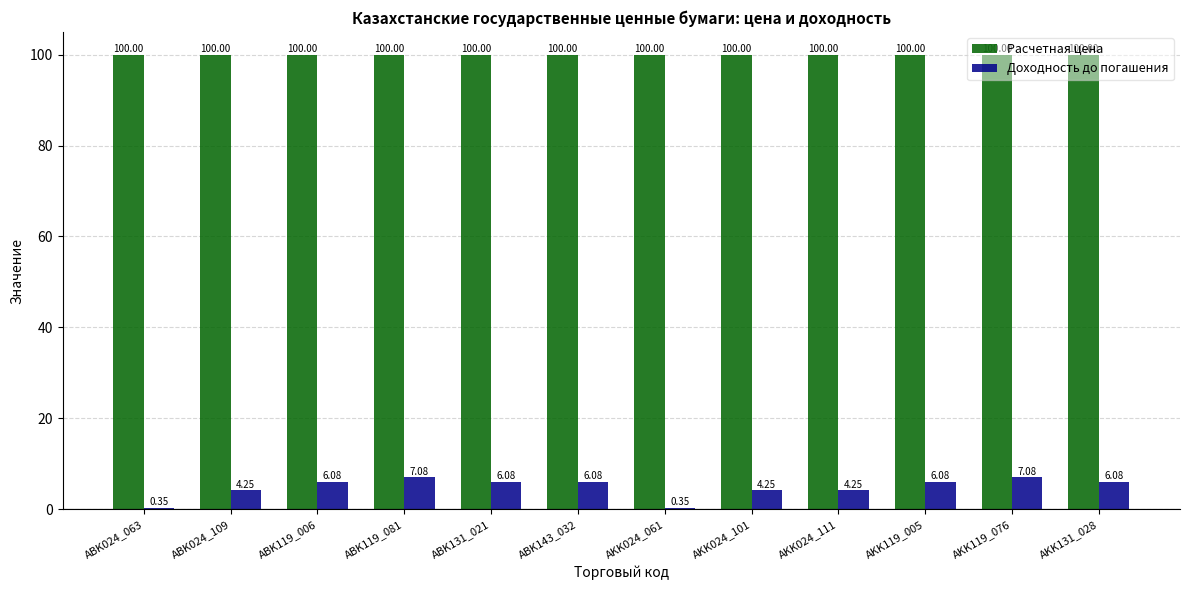

What are all the series names shown in the legend?

Расчетная цена, Доходность до погашения